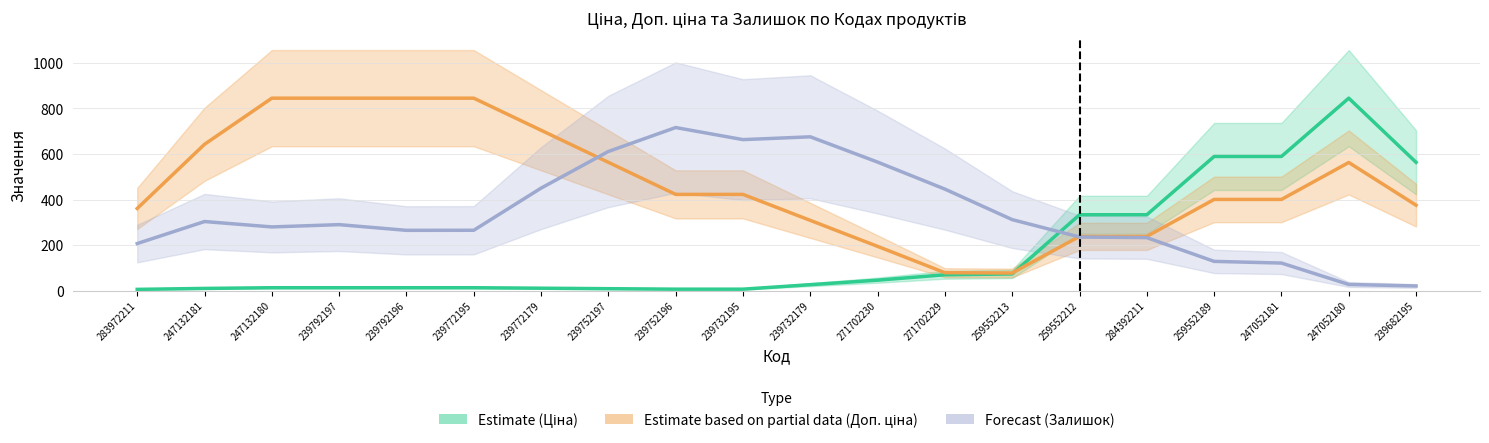

Read the Ціна (Estimate) value at 239682195.

563.3